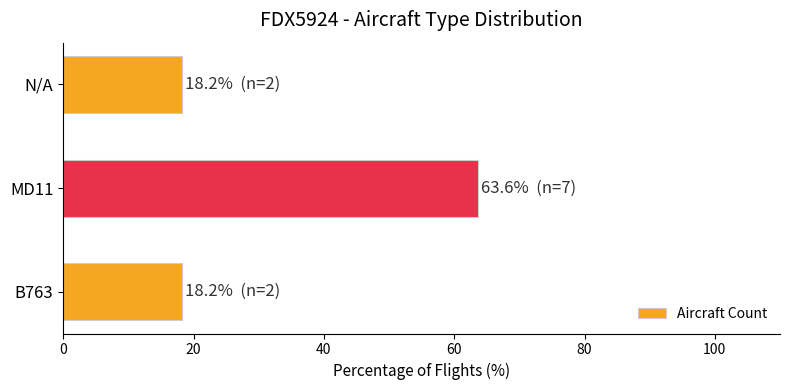

What is the ratio of the value at N/A to the value at B763?

1.0